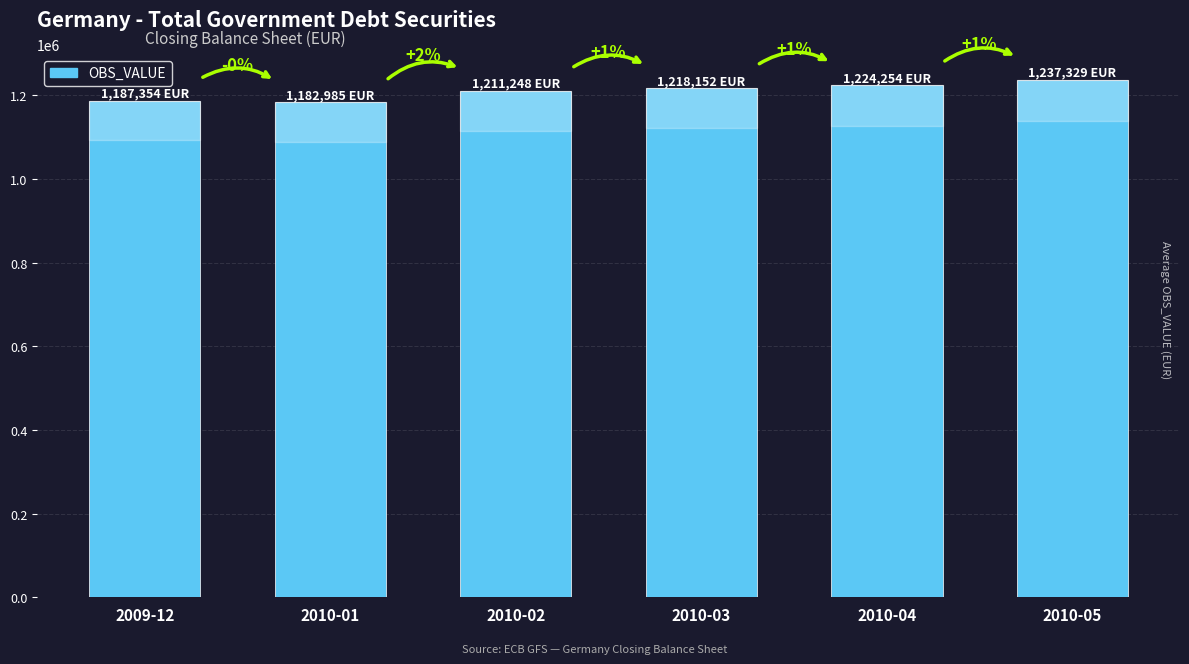

How many bars are there in total?

6